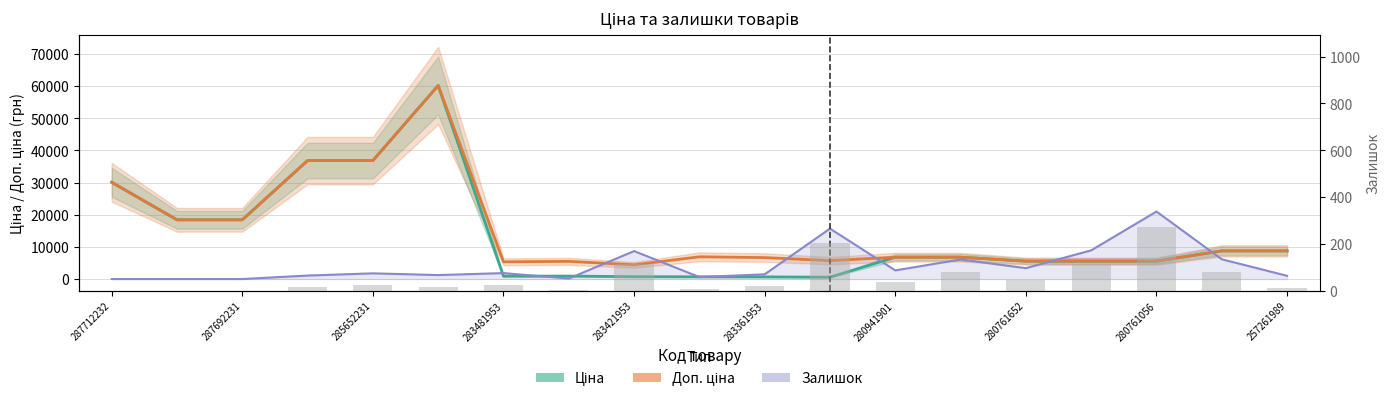

At which category does the chart reach its minimum across all series?

287712232